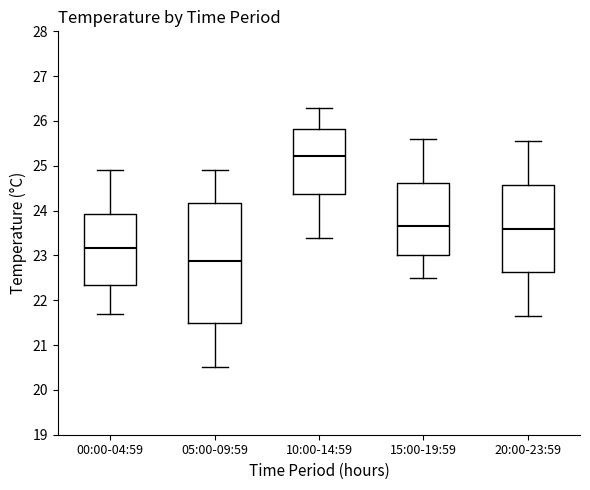

Where is the upper edge of the box for 15:00-19:59 on the y-axis? The values are not printed on the chart, so give them approximately, as read against the axis.

24.6